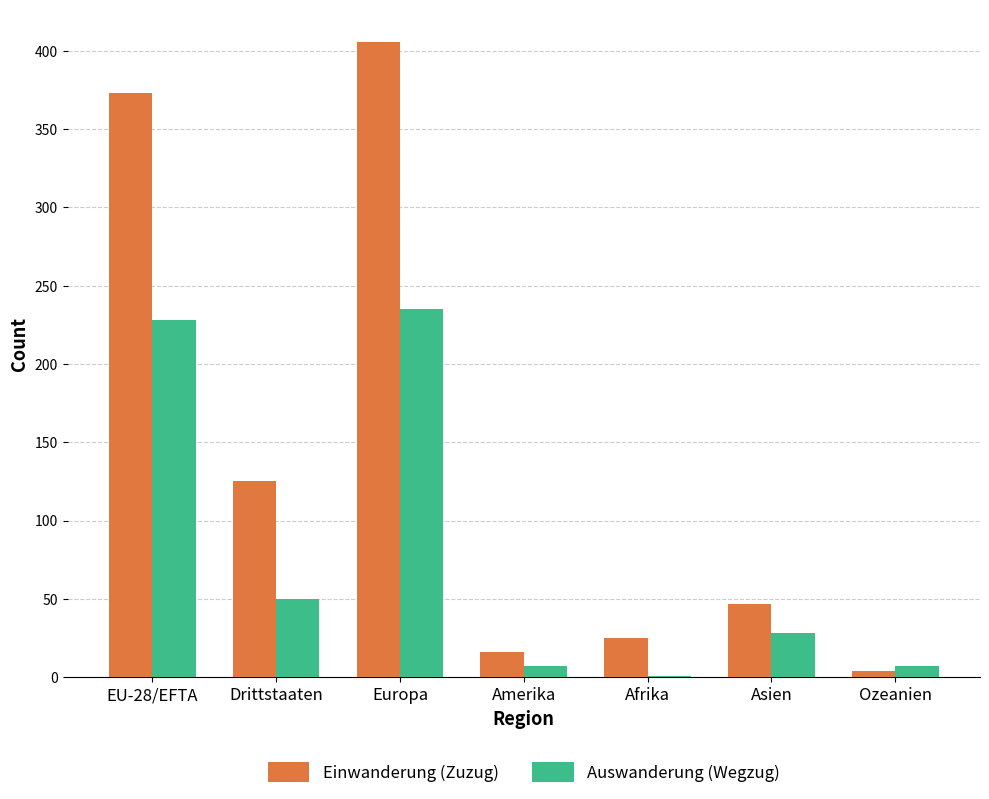

At which category is the sum across all series the highest?

Europa